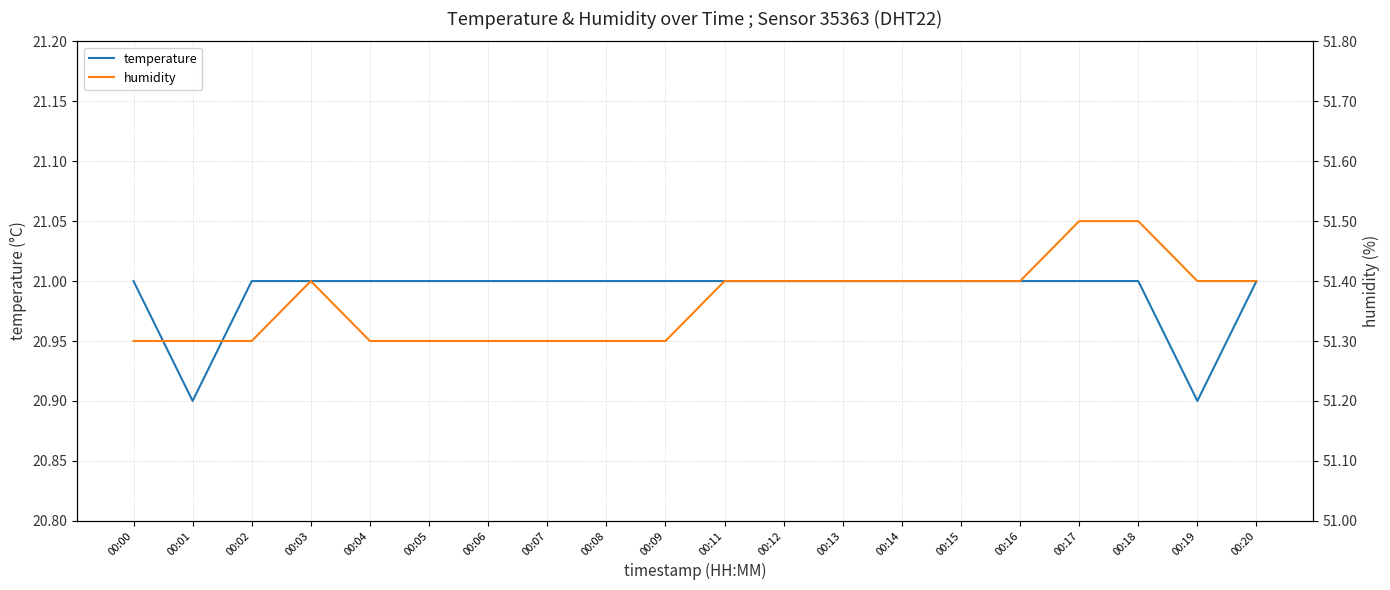

What is the minimum value shown in the chart?

20.9